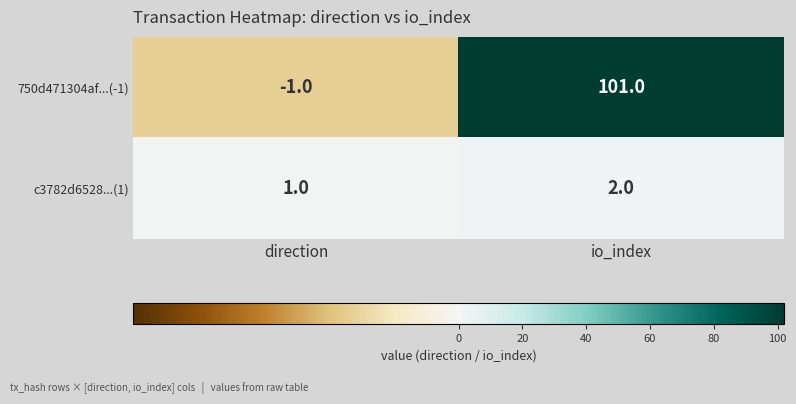

Is it true that 750d471304af...(-1) equals 101 at io_index?

True